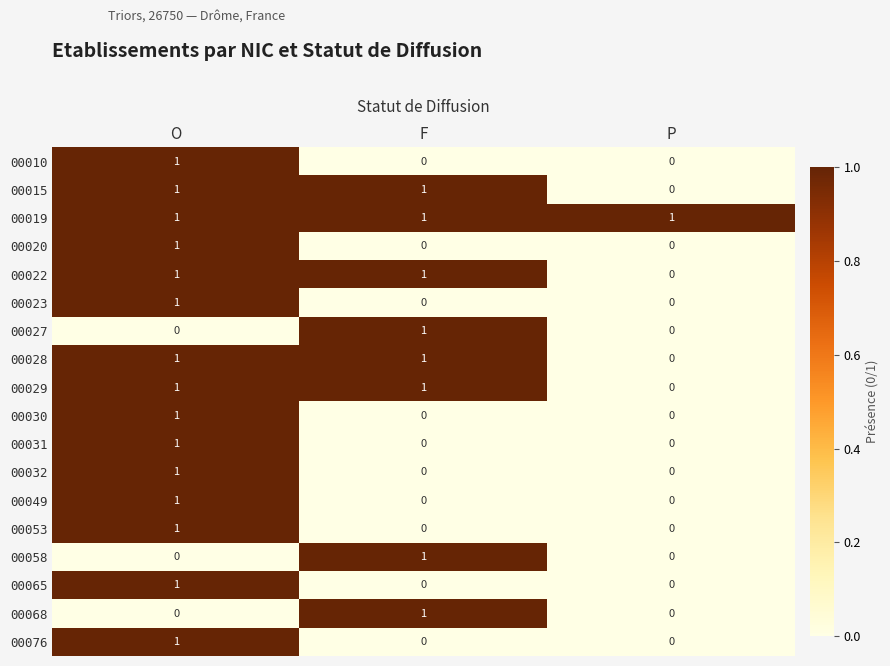

How many values in 00020 are above zero?

1